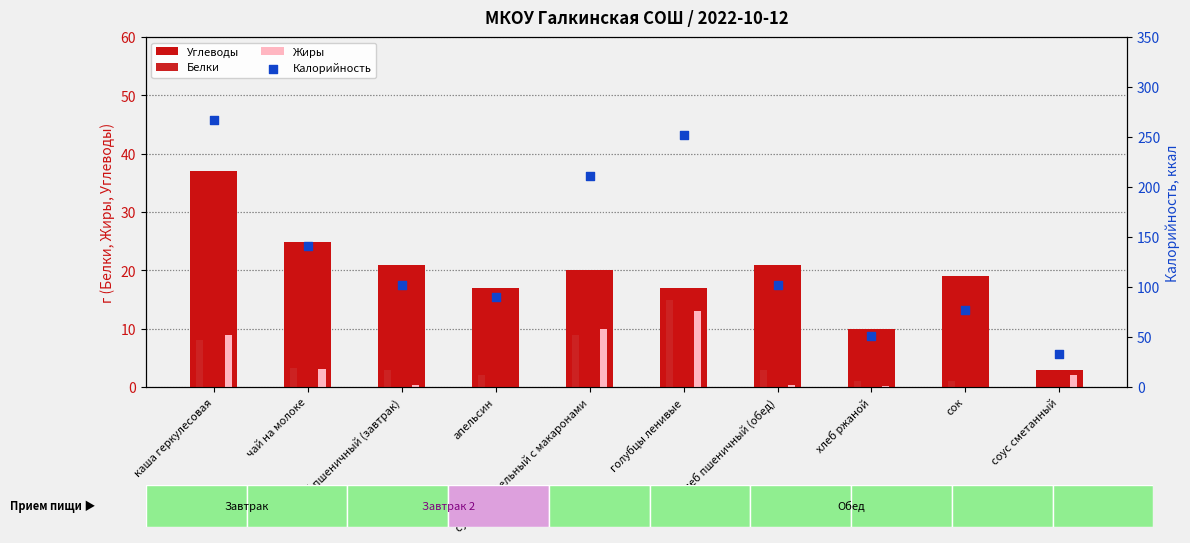

At which category is the sum across all series the highest?

каша геркулесовая